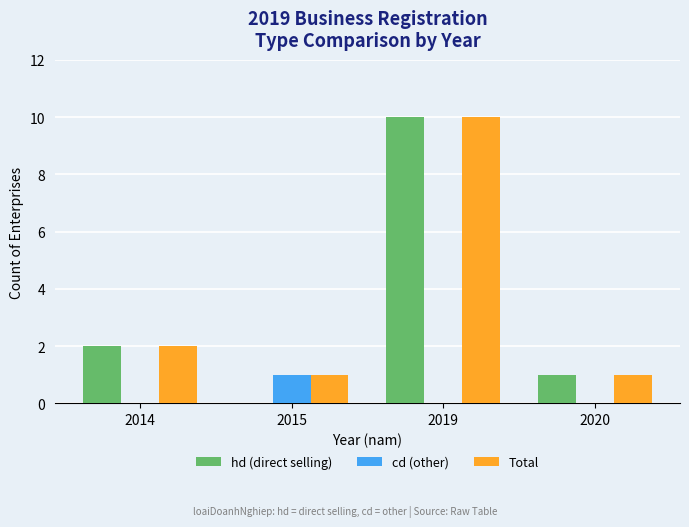

At which category does the chart reach its peak across all series?

2019